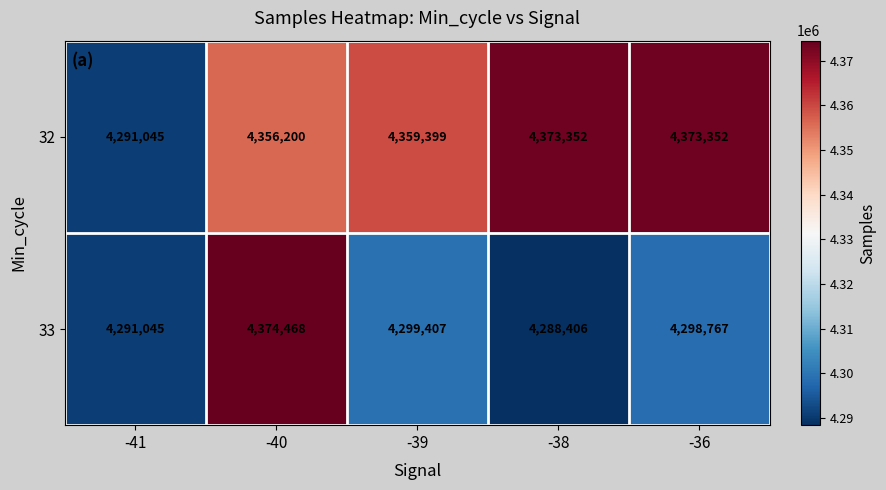

List the series in order of their peak value, lowest first.

32, 33